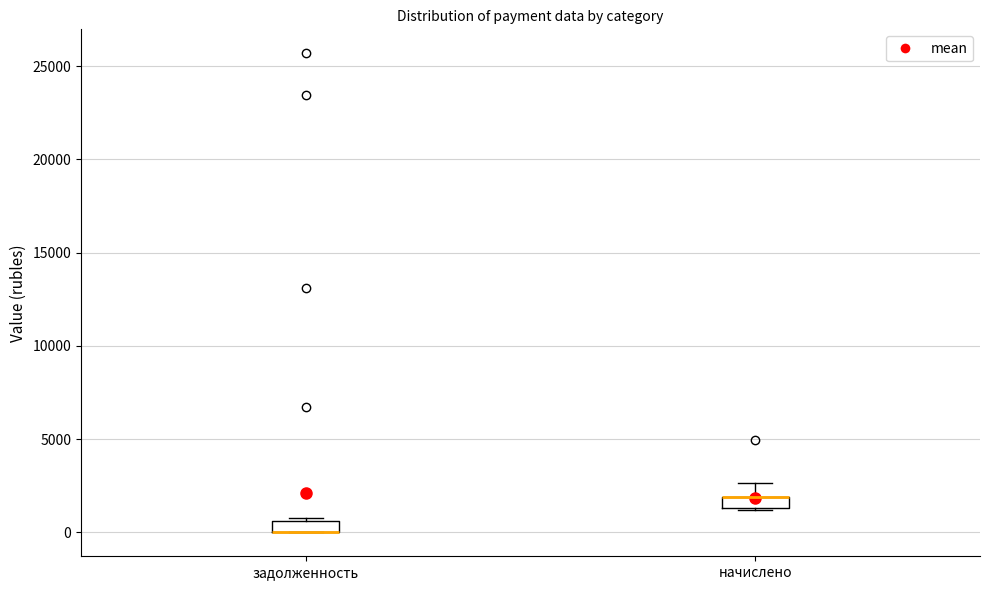

Where does the upper whisker of the box for начислено end on the y-axis? The values are not printed on the chart, so give them approximately, as read against the axis.

2500